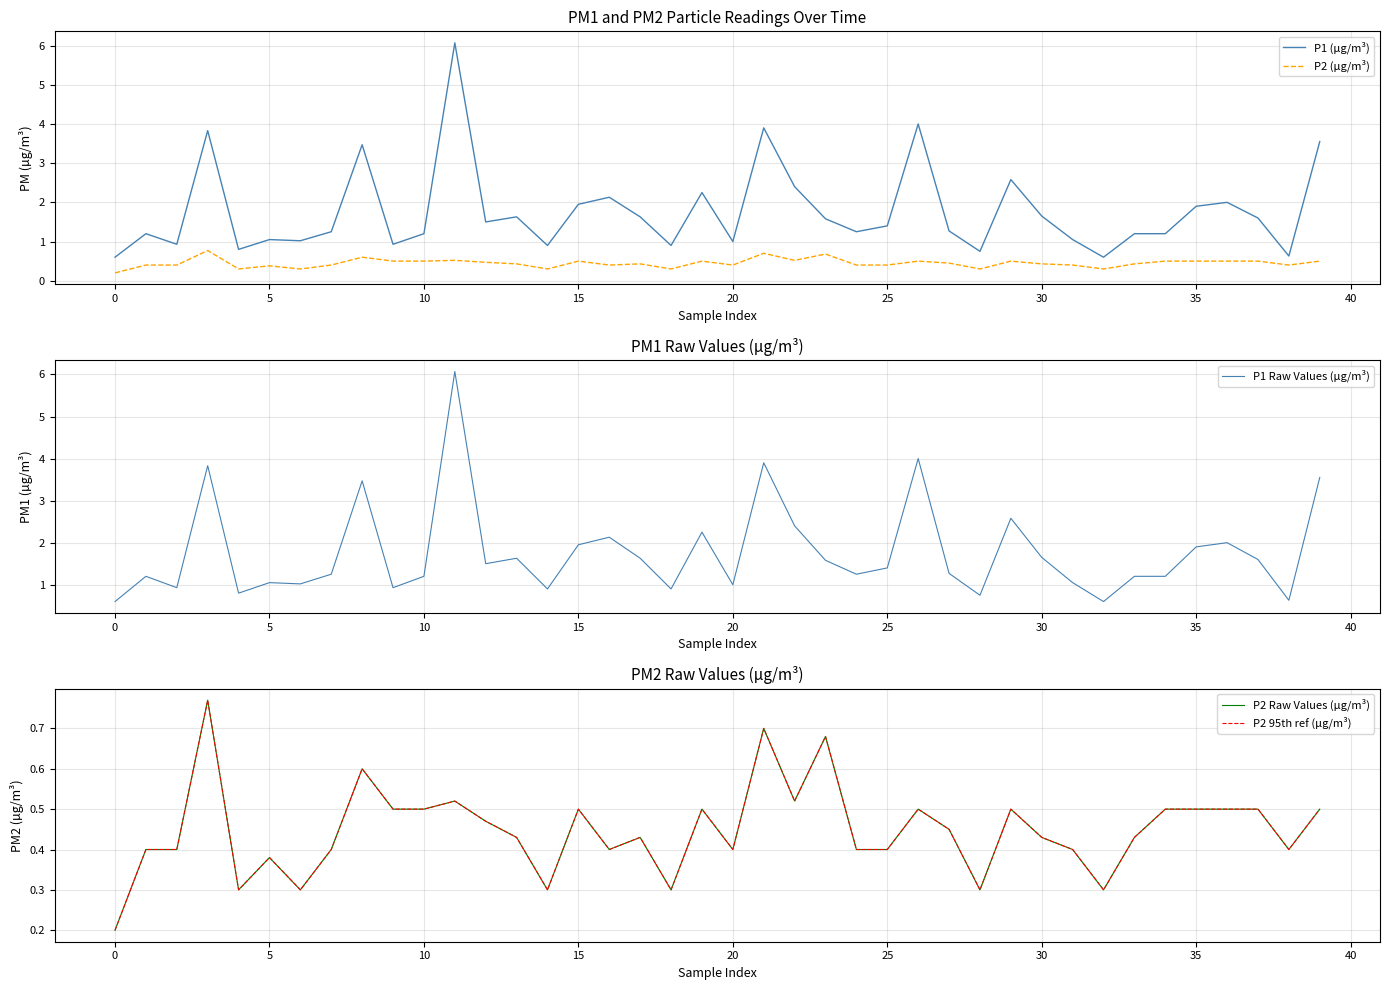

How many lines are shown in the chart?

5